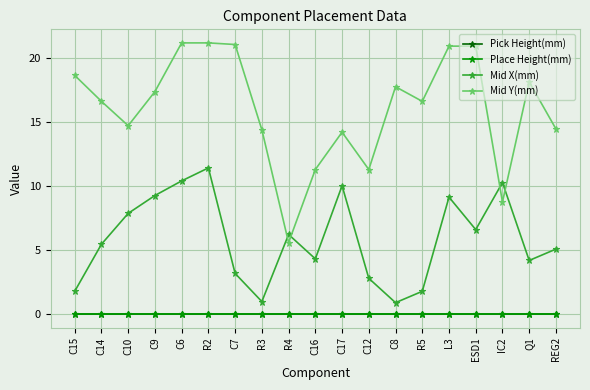

What is the average value of the Mid X(mm) series?

5.9